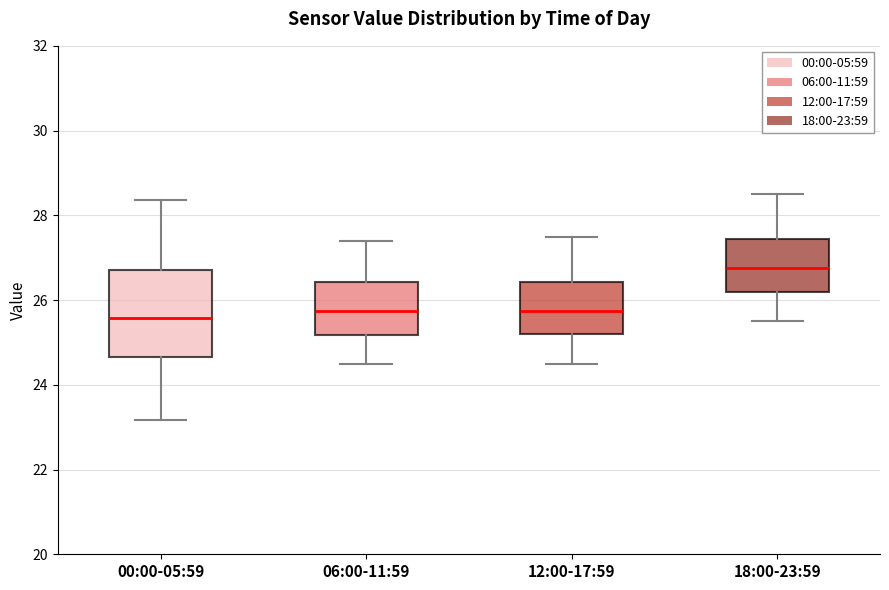

Comparing the boxes themselves (not the whiskers), which one is the tallest?

00:00-05:59